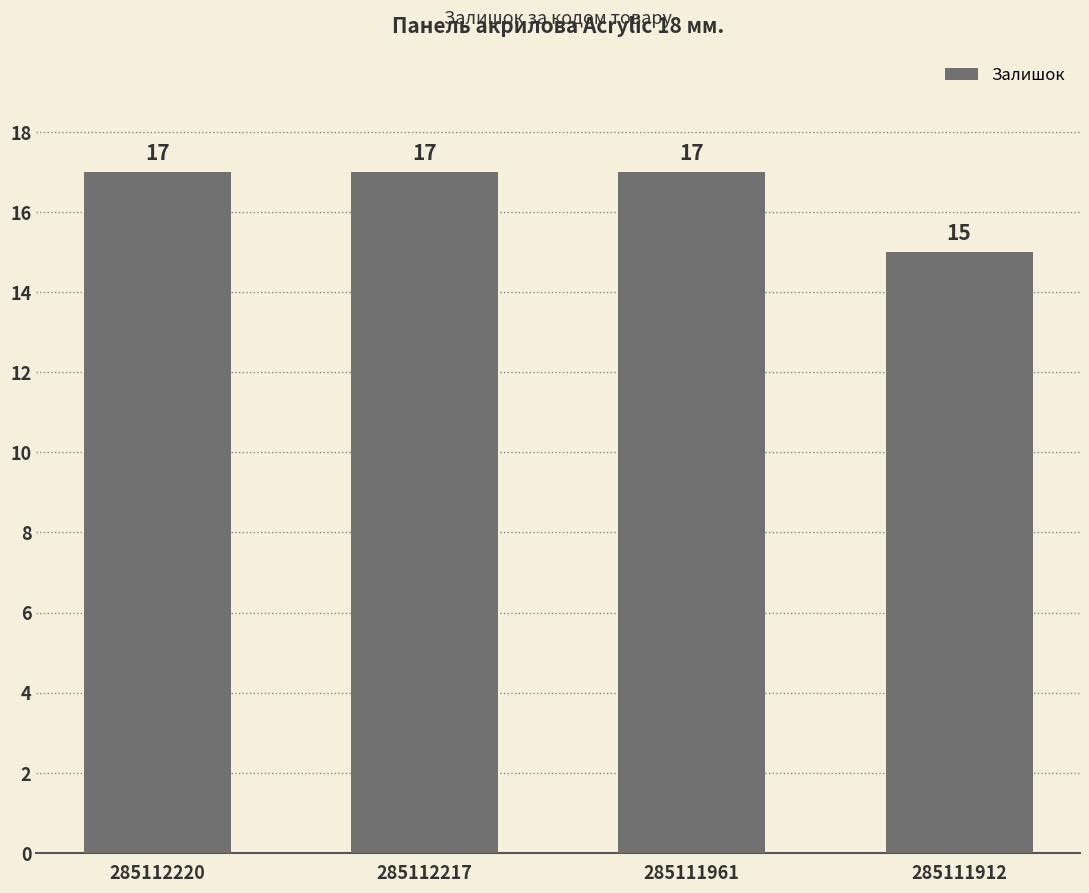

What is the greatest value displayed?

17